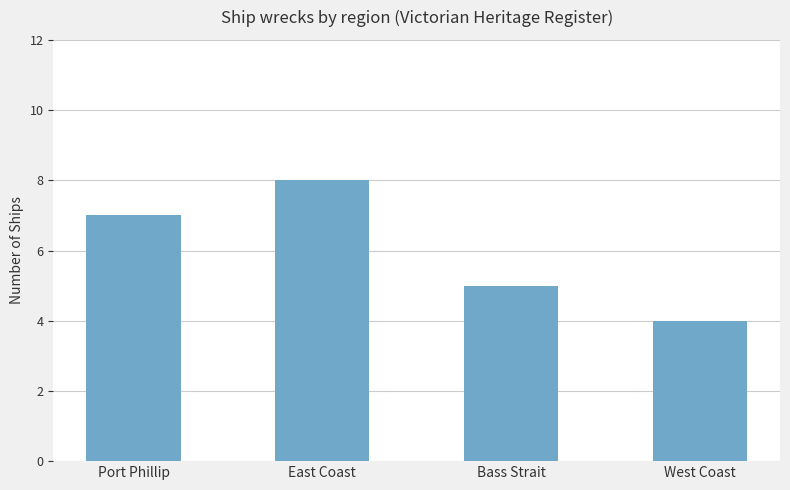

What is the label of the 2nd bar from the right?

Bass Strait